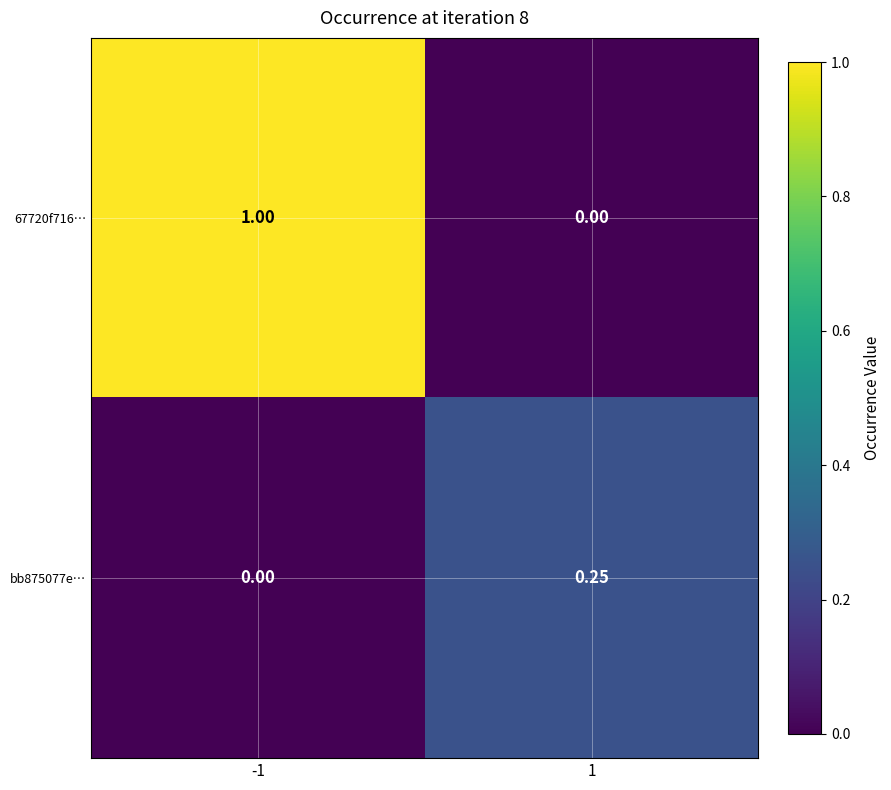

Is the value of bb875077e… at 1 greater than the value of 67720f716… at 1?

Yes